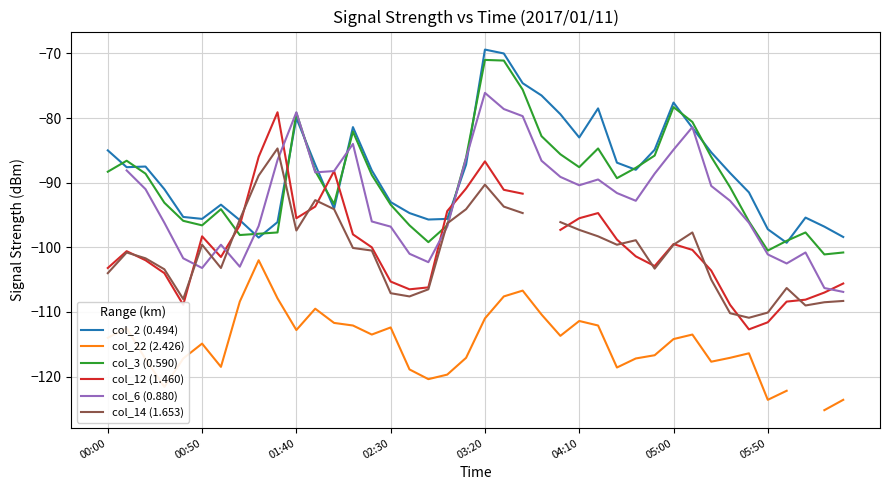

What is the highest value of the col_3 (0.590) series?

-71.0